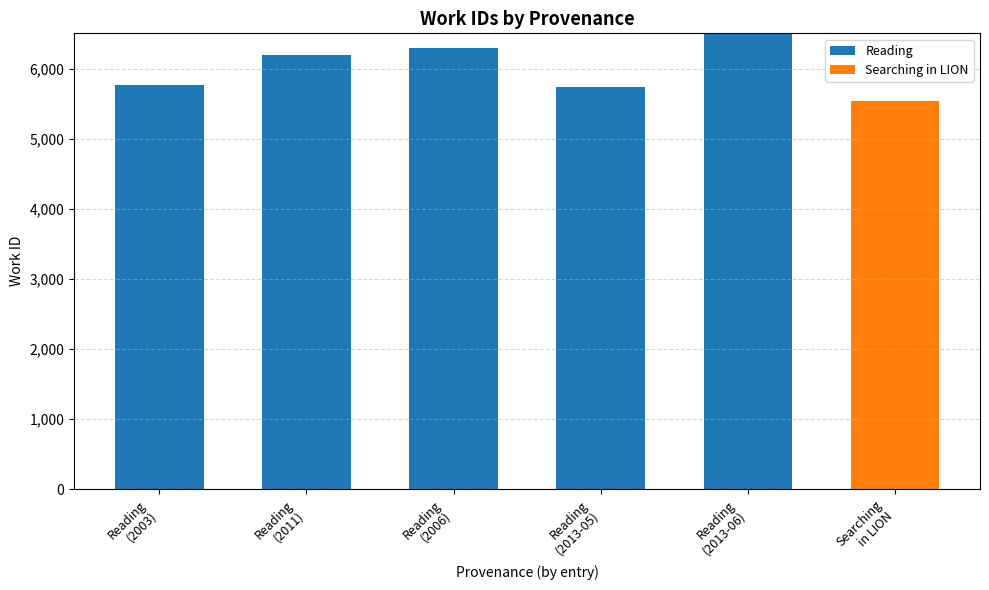

What is the highest value of the Reading series?

6506